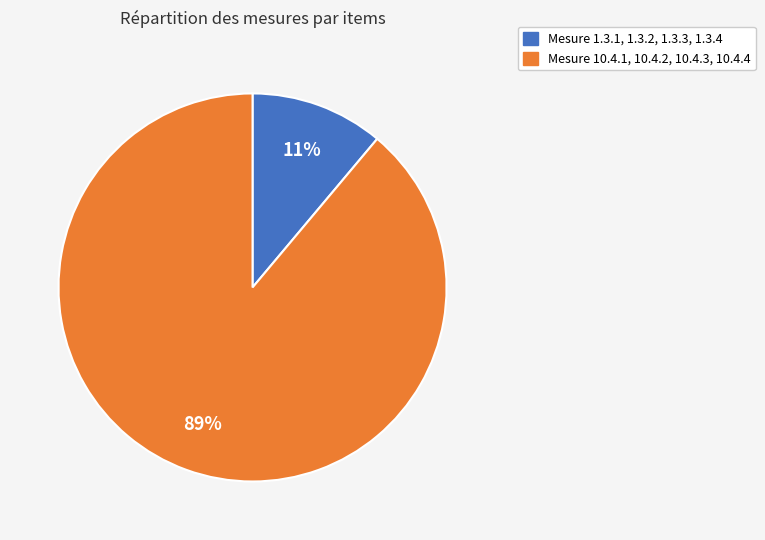

Is there a majority slice in this chart?

Yes